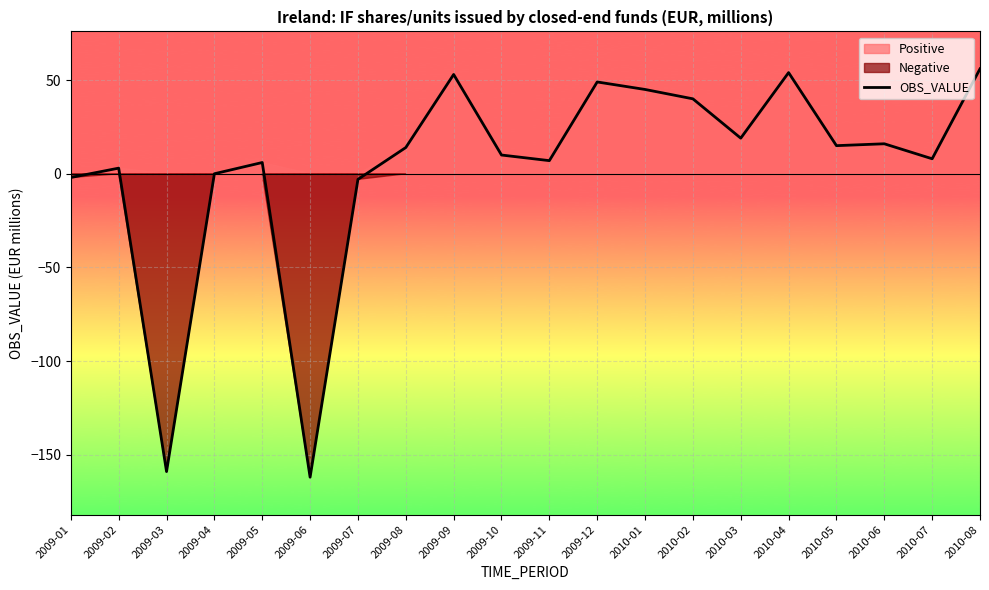

True or false: the data shows 1 at 2009-02.

False